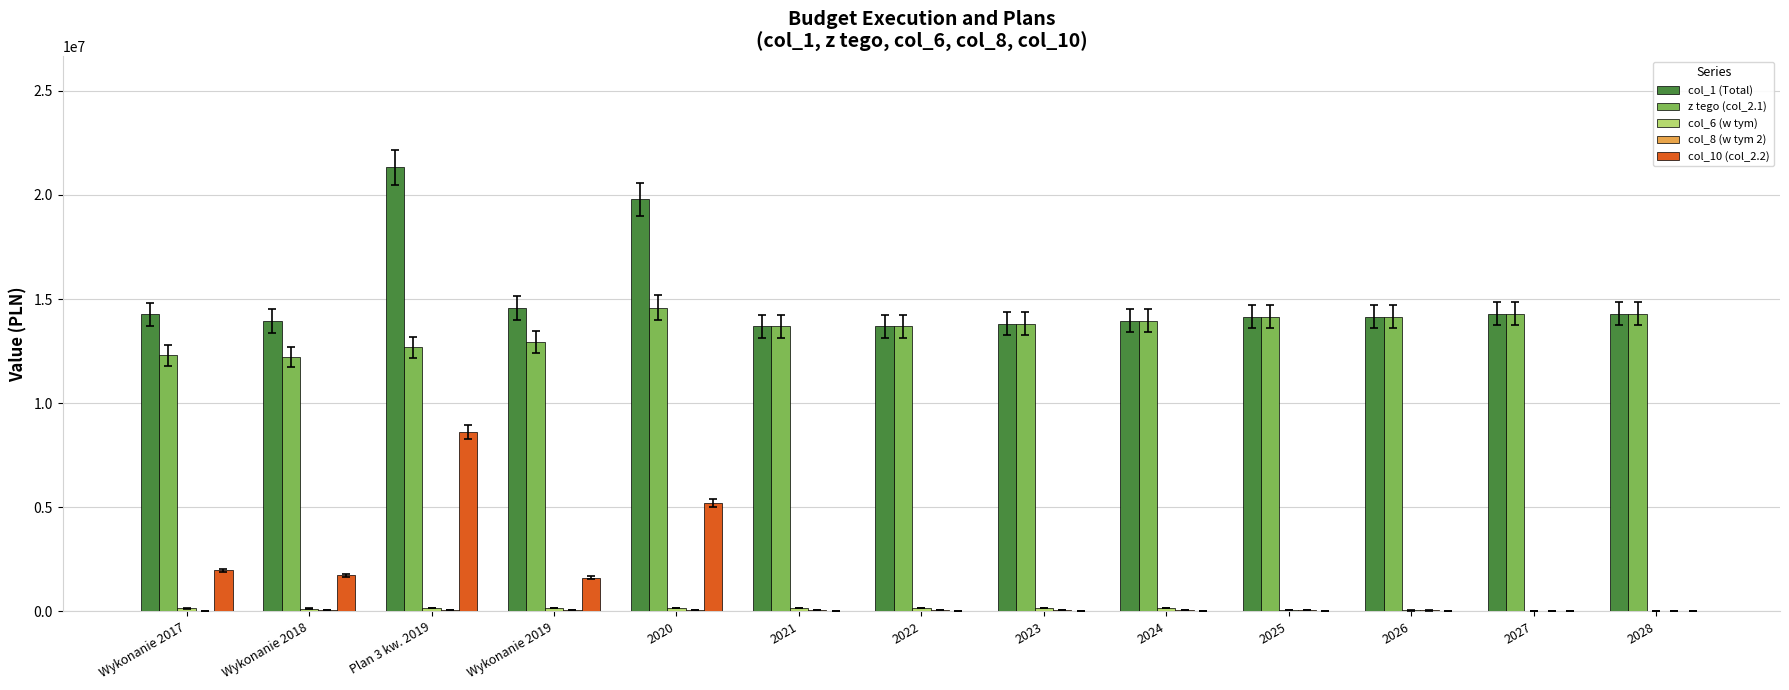

What is the maximum value for z tego (col_2.1)?

14589027.5